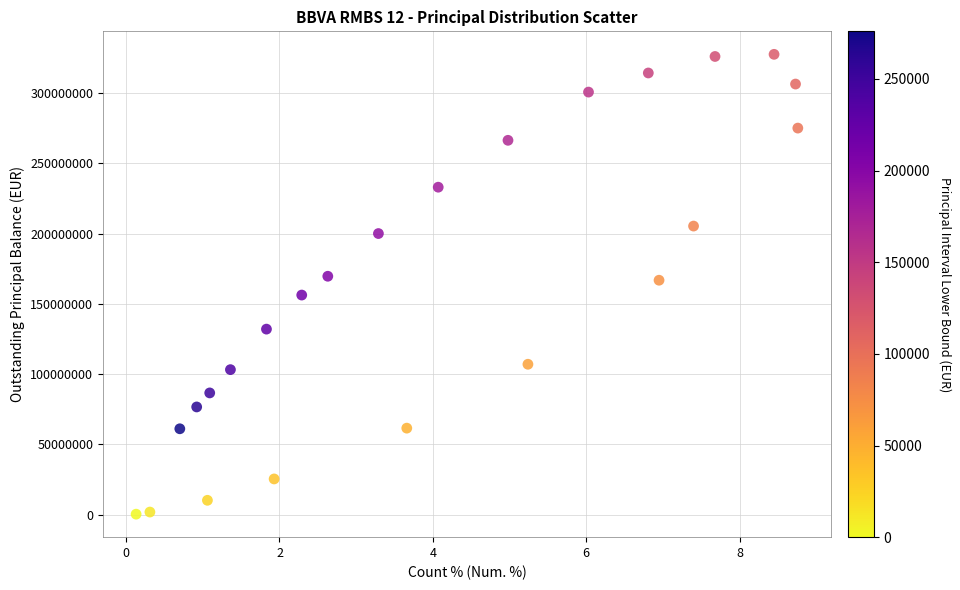

What is the range of Y values (max minus min)?

327385520.8